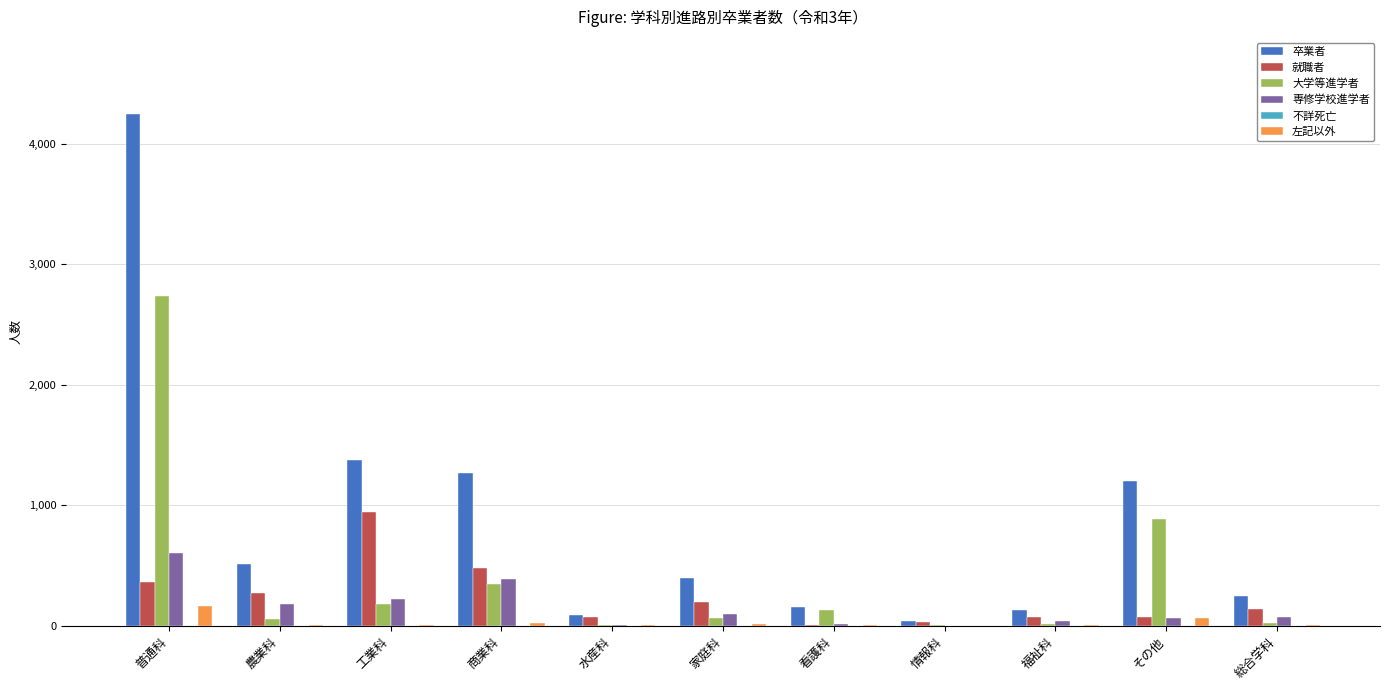

What is the greatest value displayed?

4248